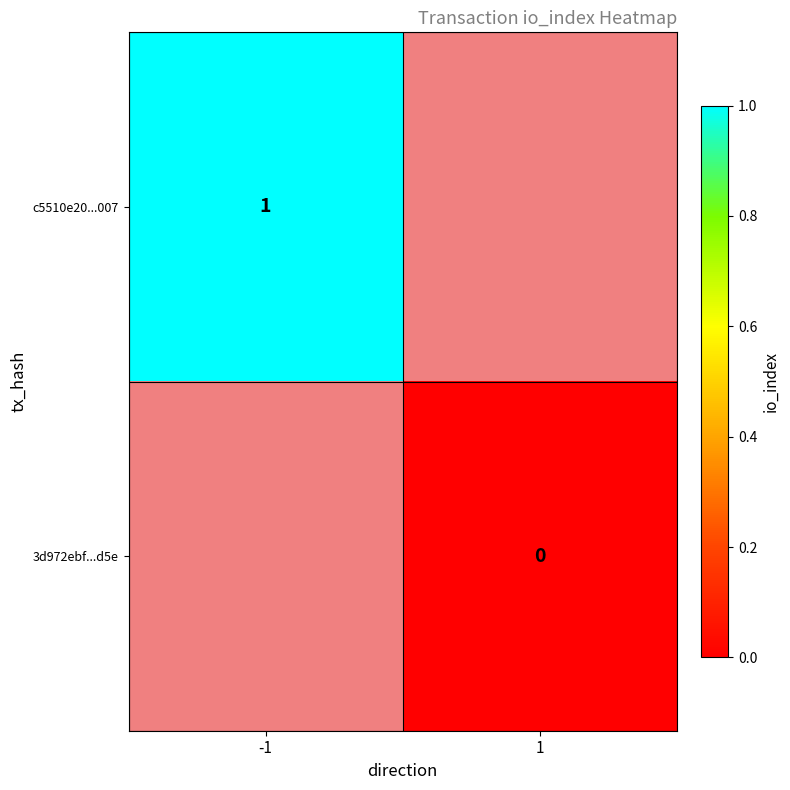

Is it true that c5510e20...007 equals 1 at -1?

True